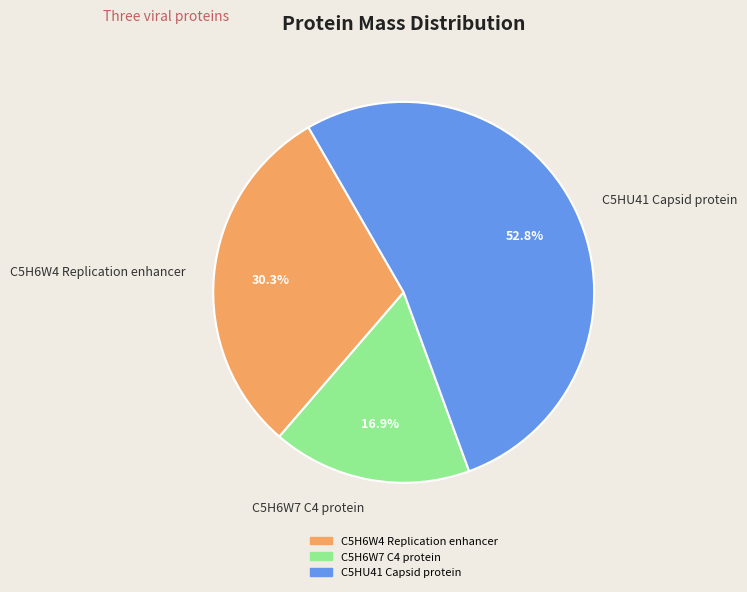

Count the number of slices in the pie.

3